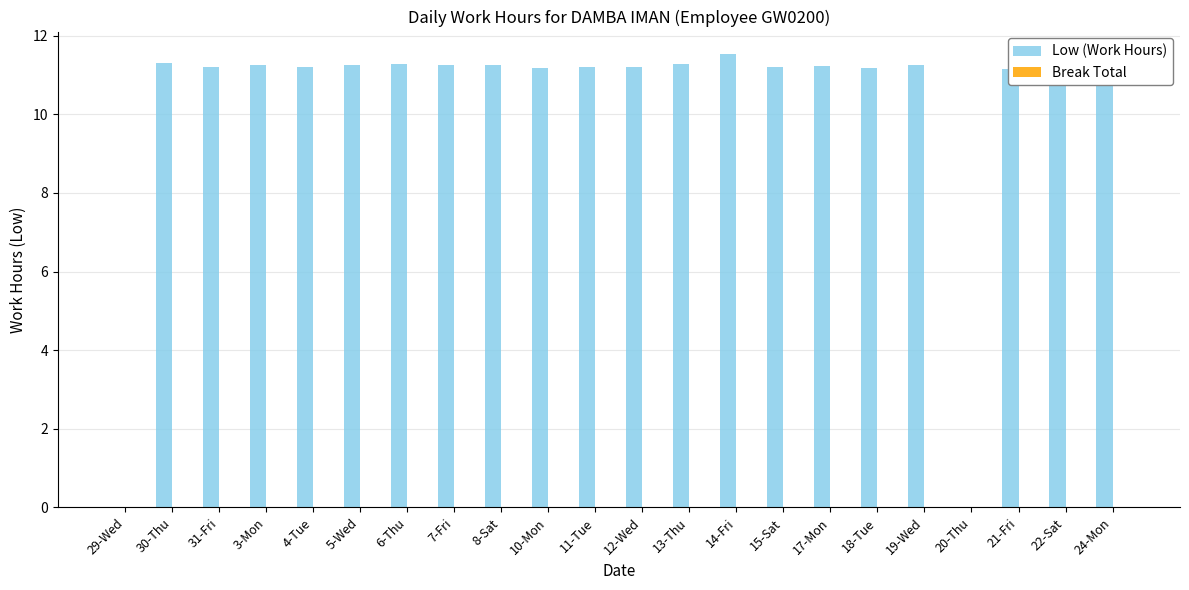

What is the approximate value at 12-Wed?

11.2